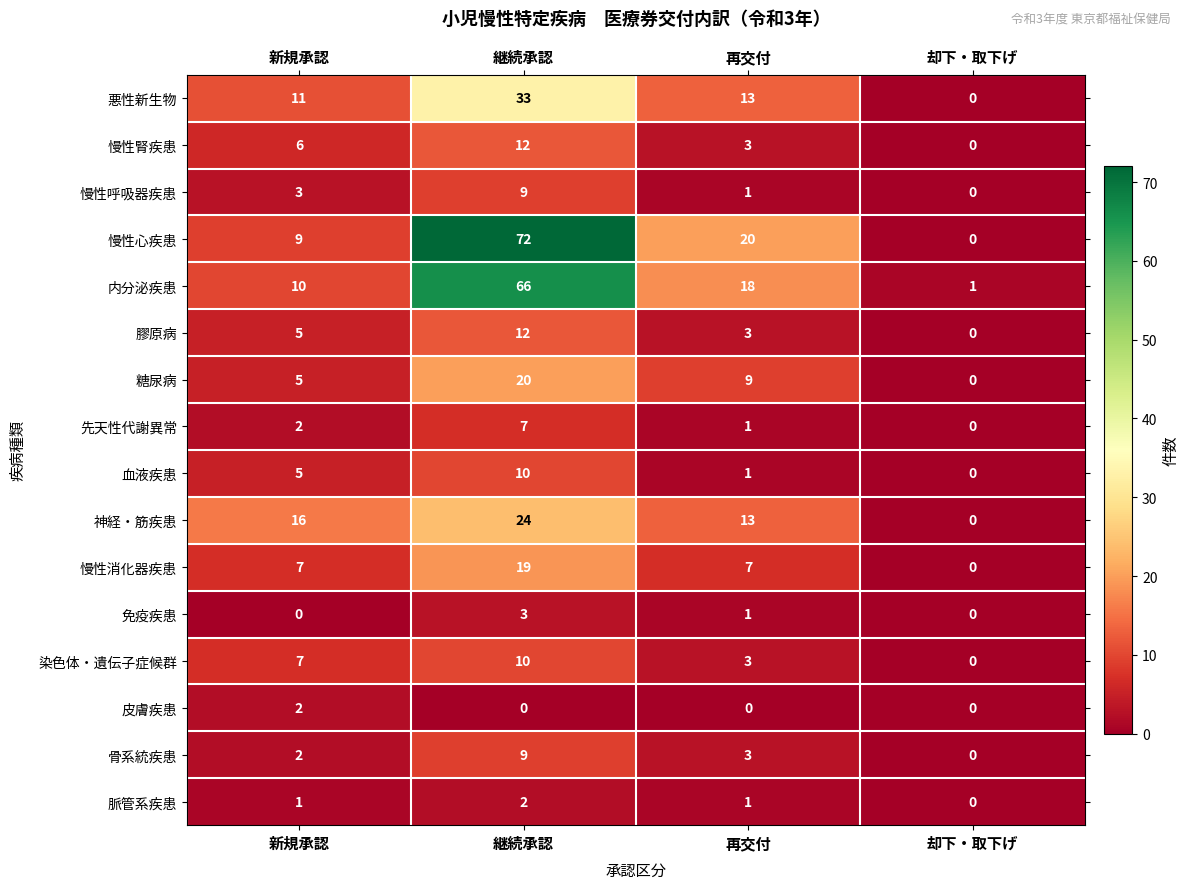

Which label corresponds to the largest value in the chart?

継続承認